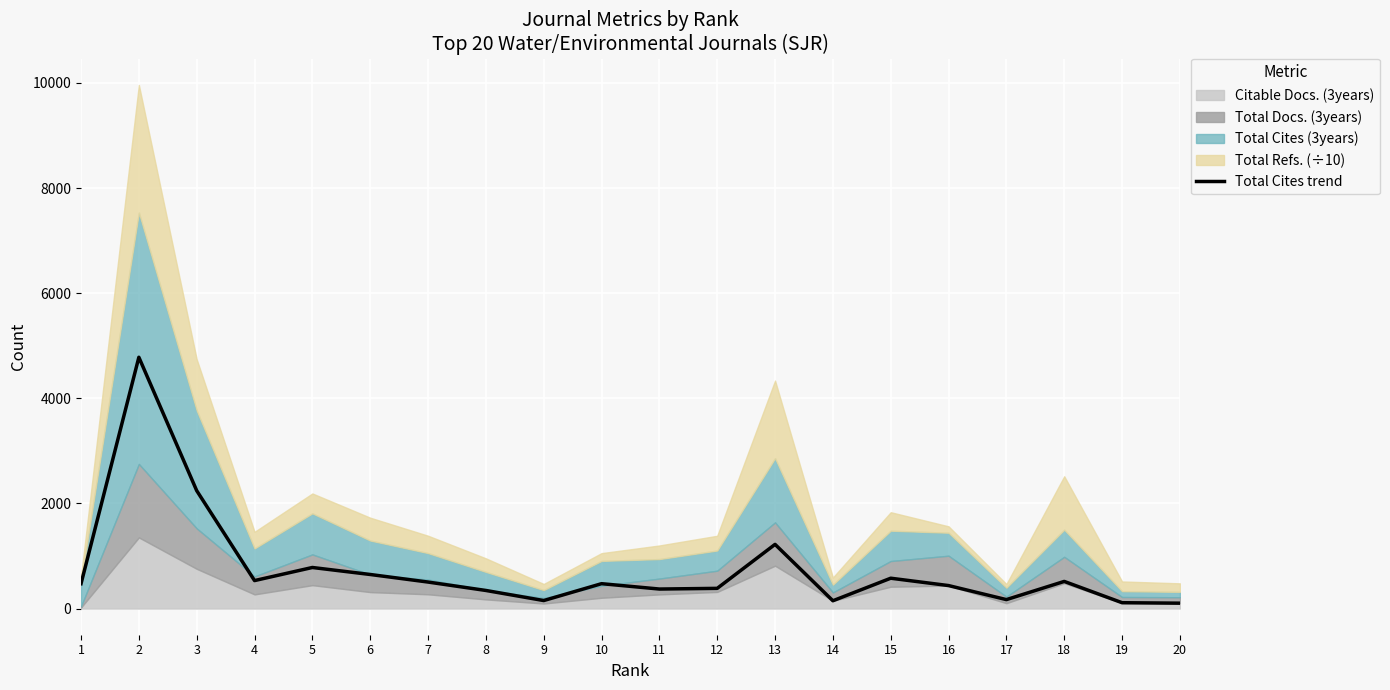

Which label corresponds to the largest value in the chart?

2